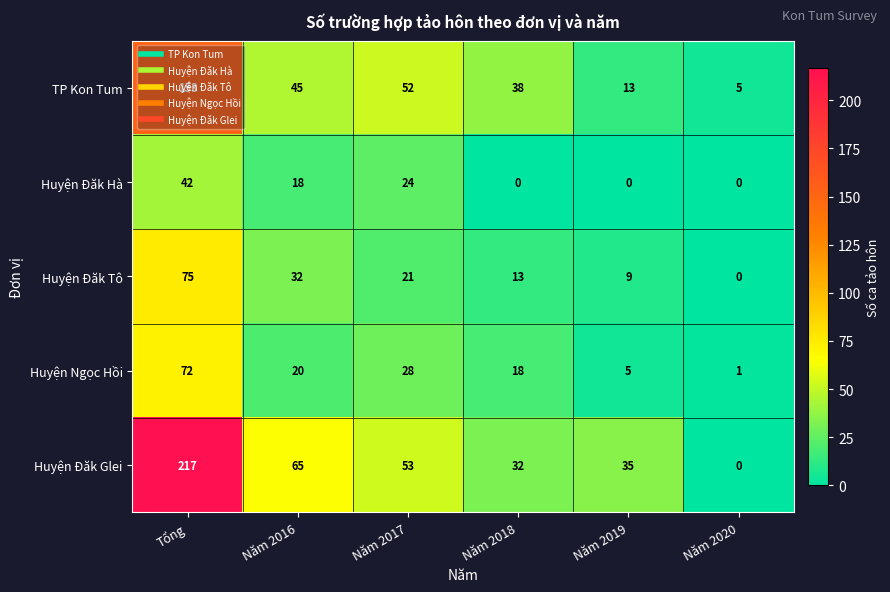

Which series has the largest total across all categories?

Huyện Đăk Glei